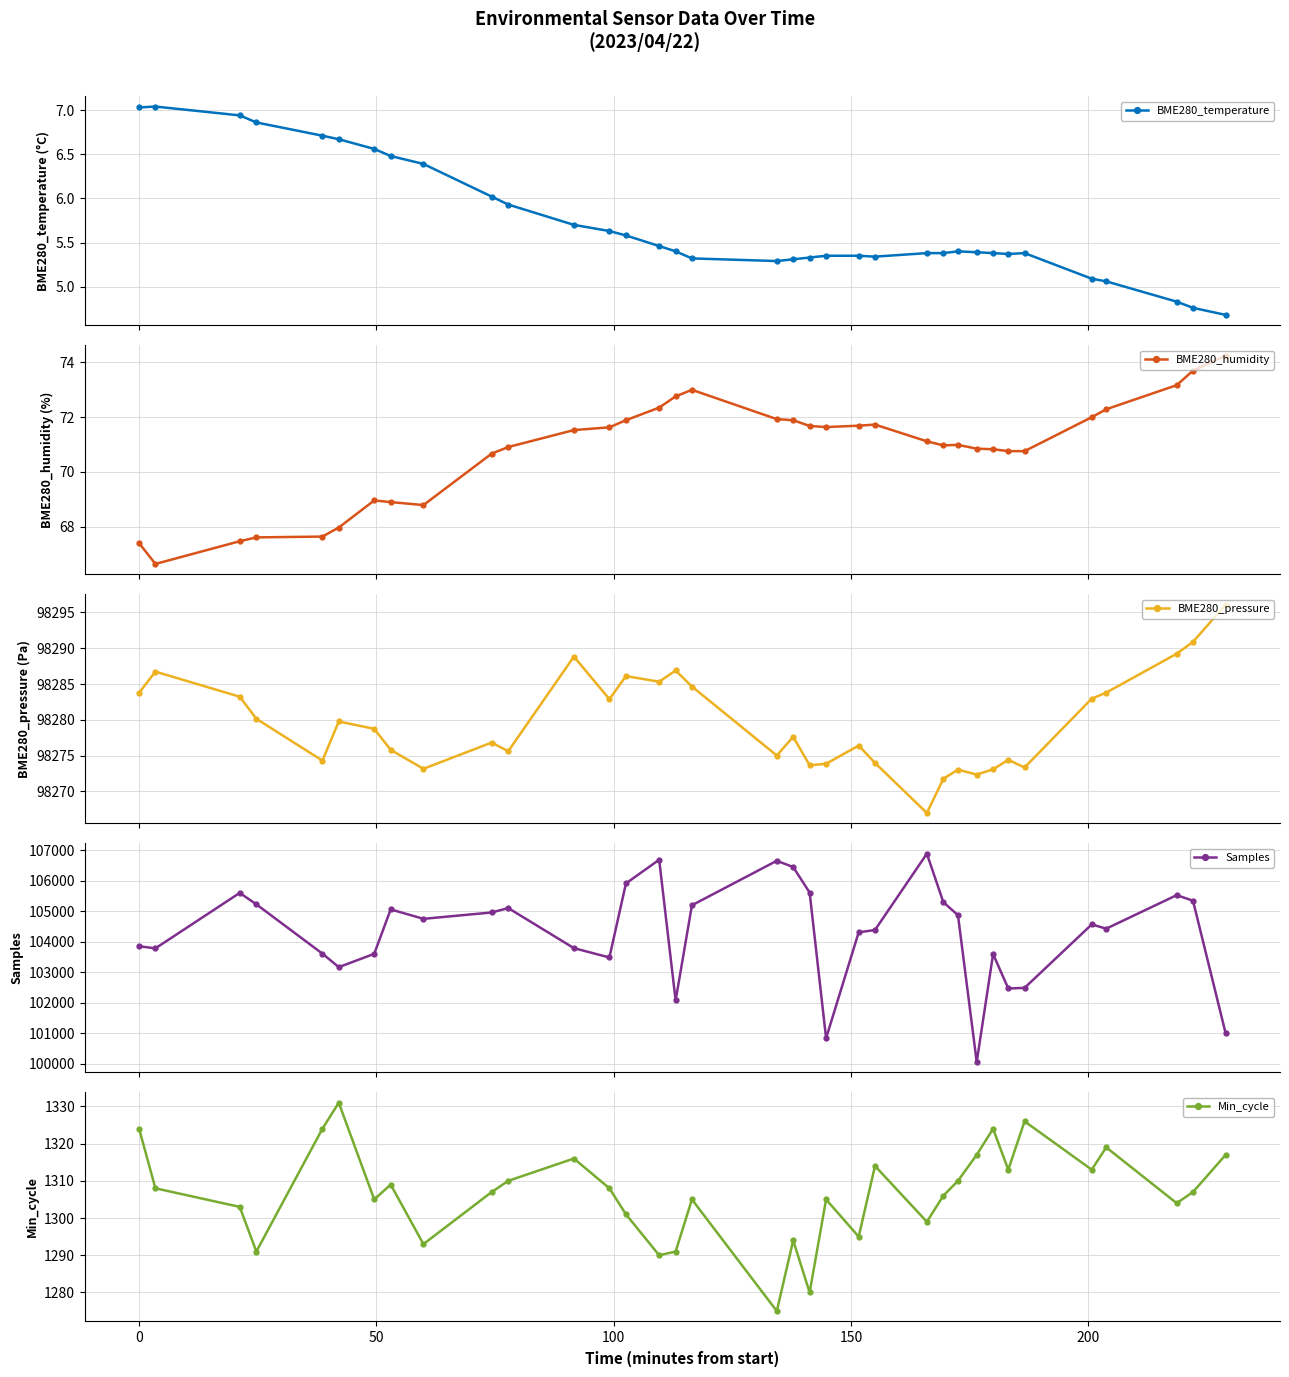

What is the sum of all Min_cycle values?

45734